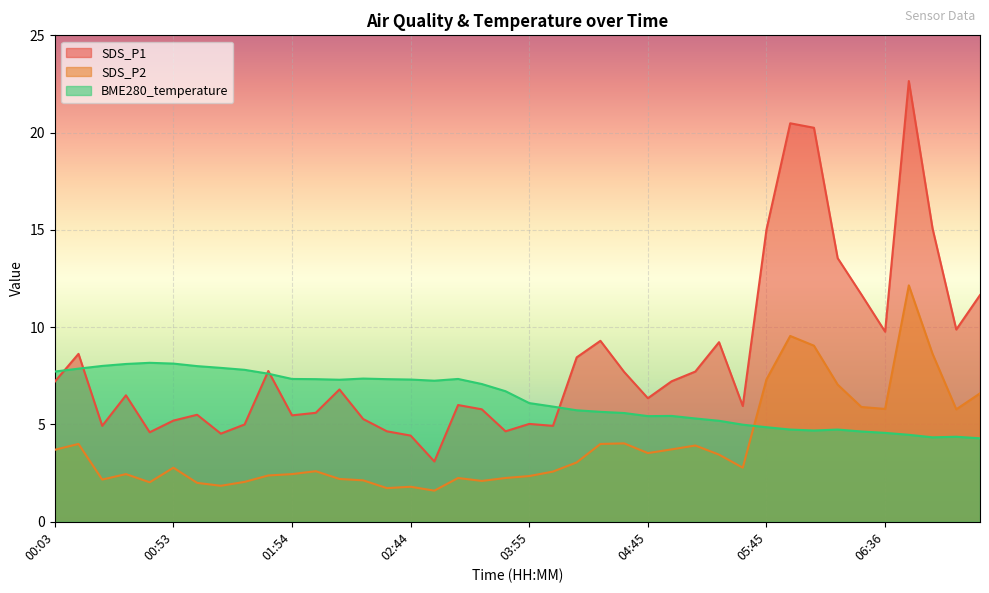

Where do BME280_temperature and SDS_P1 first cross each other?

00:03 and 00:13